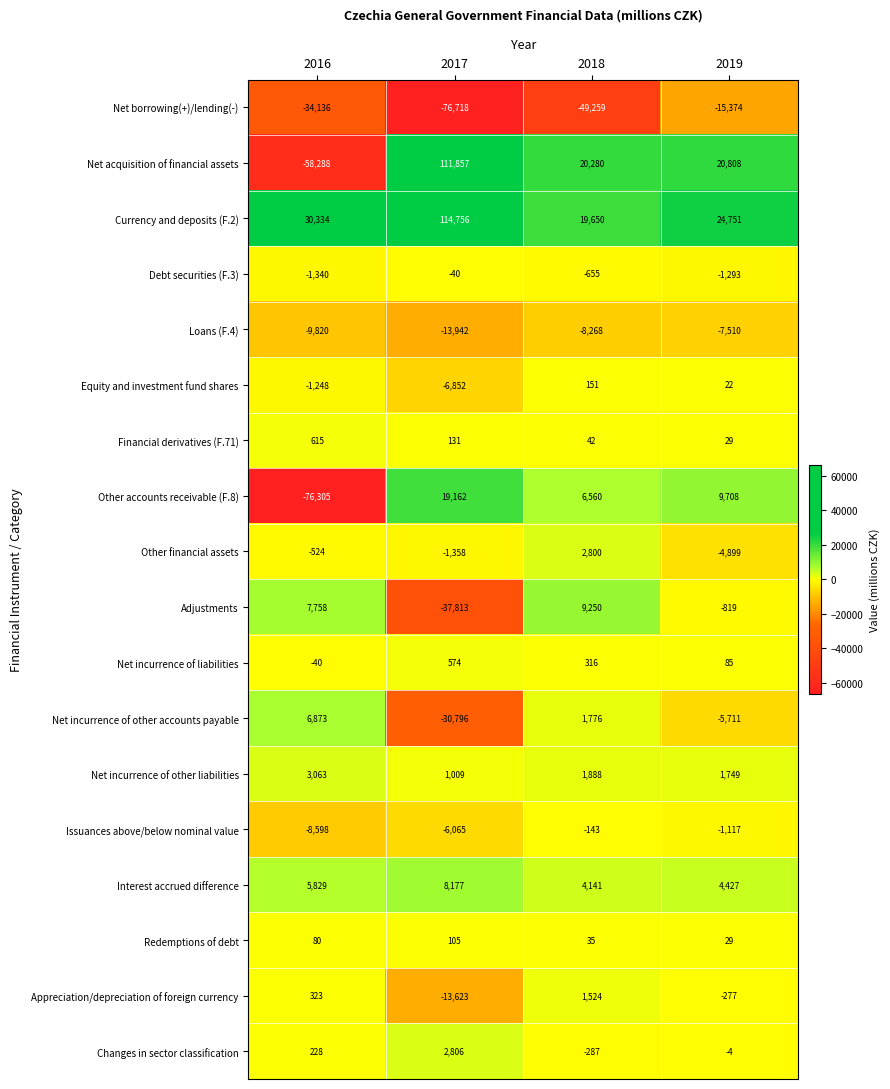

Which series has the largest total across all categories?

Currency and deposits (F.2)